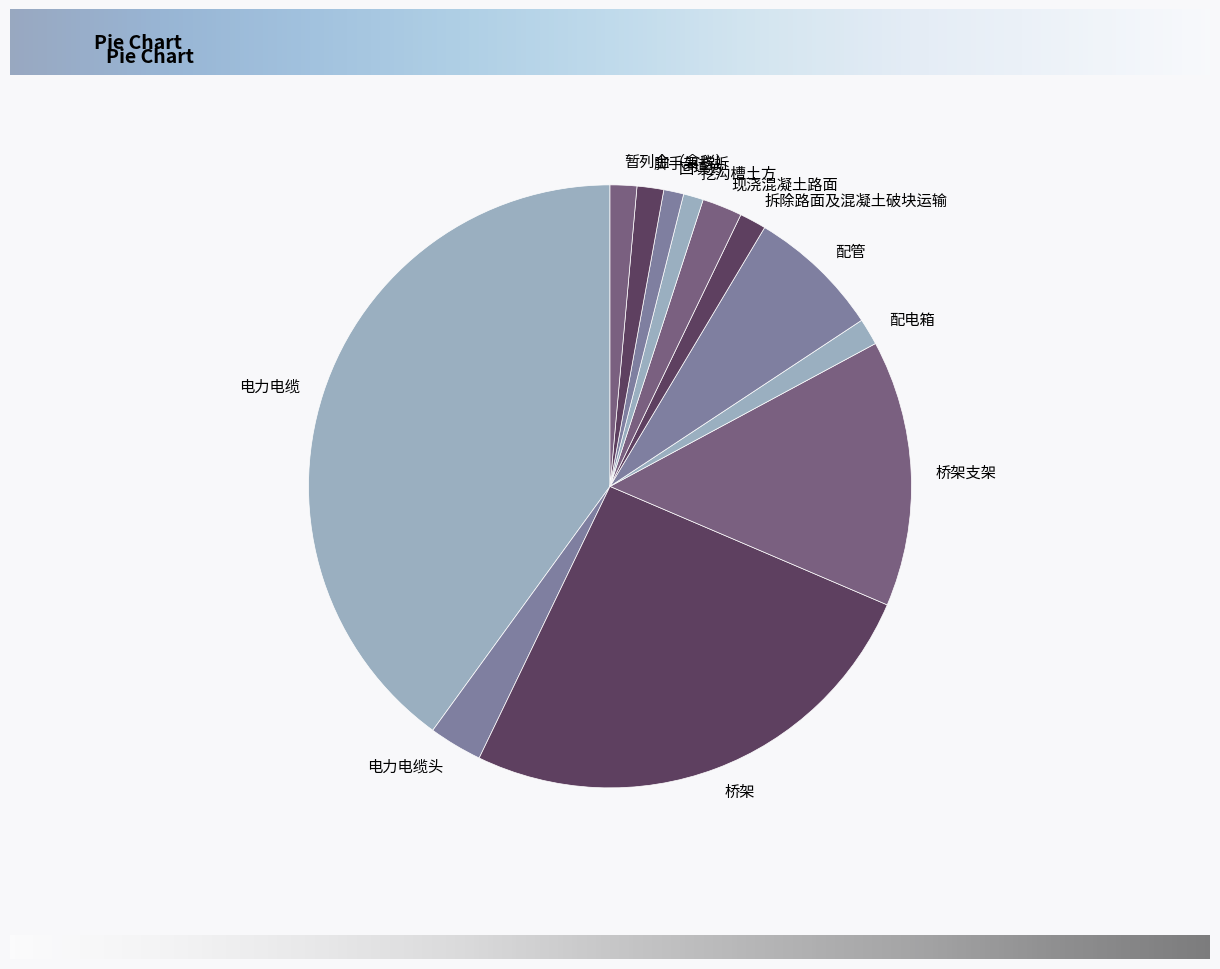

Is 暂列金（含税） the majority of the pie?

No